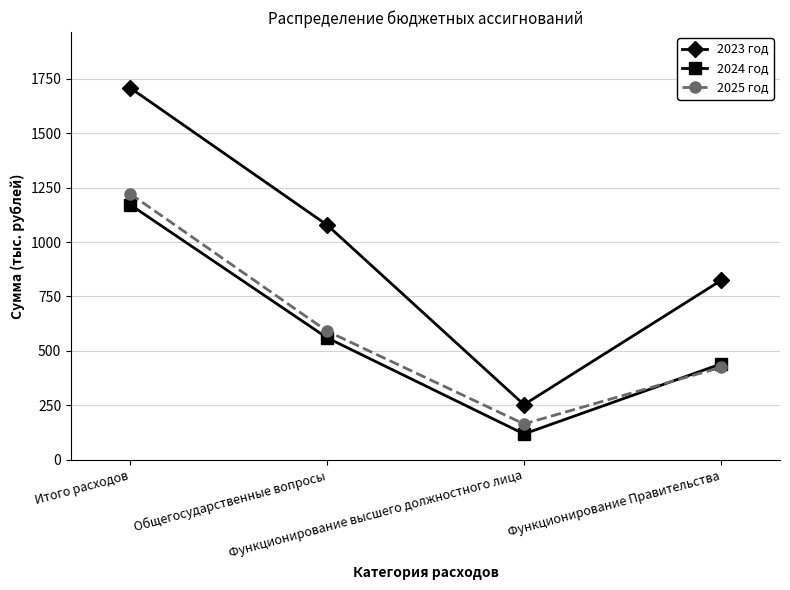

Where does the 2024 год series first go above 560?

Итого расходов